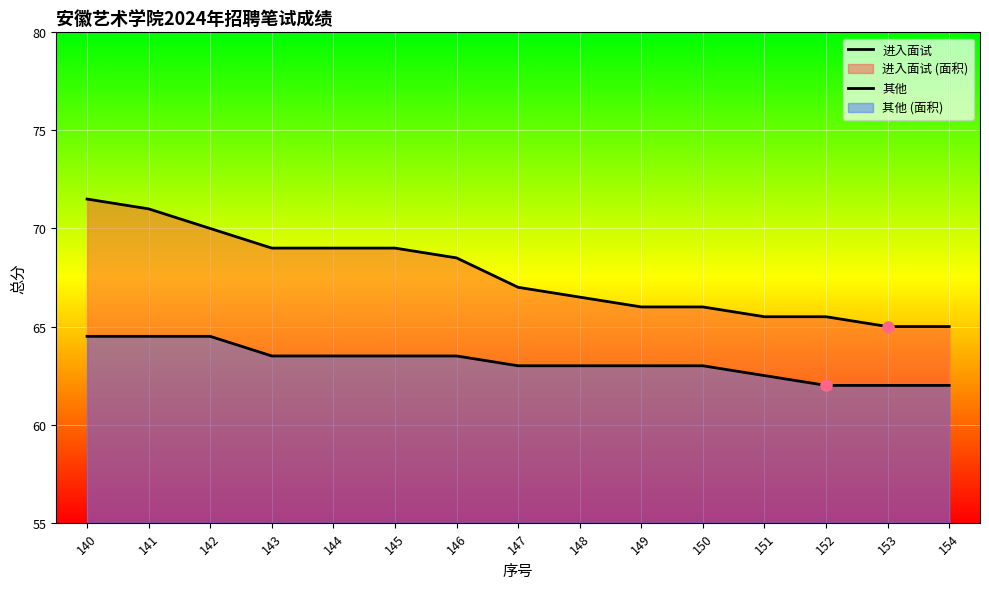

What is the sum of the 进入面试 values at 142 and 151?

135.5